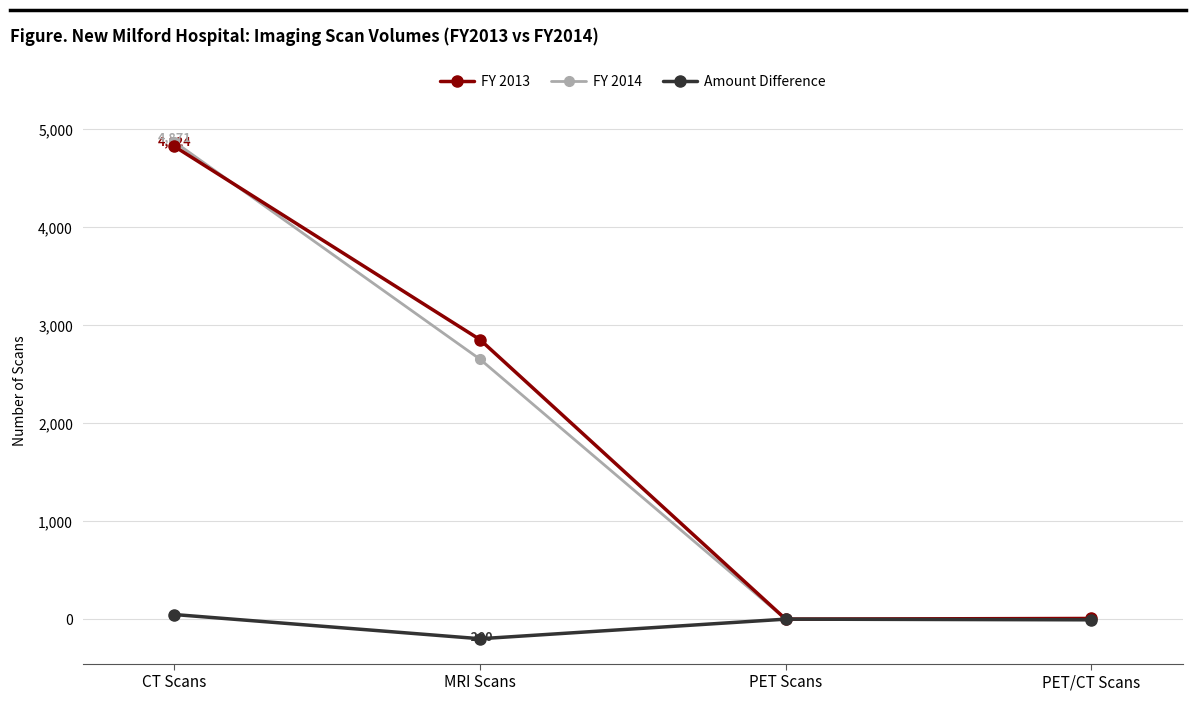

Where is the first local minimum for Amount Difference?

MRI Scans